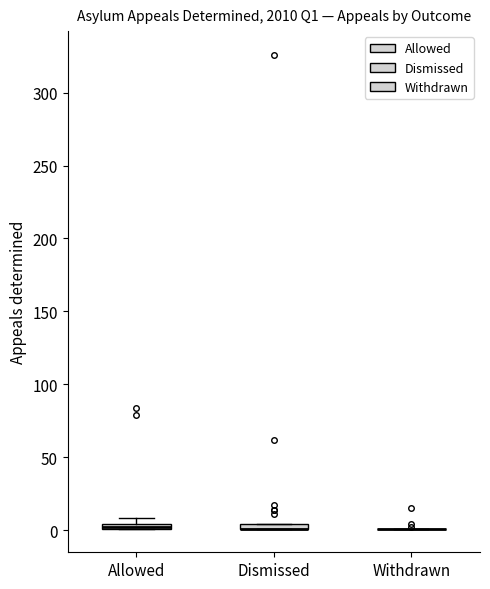

Where is the lower edge of the box for Dismissed on the y-axis? The values are not printed on the chart, so give them approximately, as read against the axis.

0